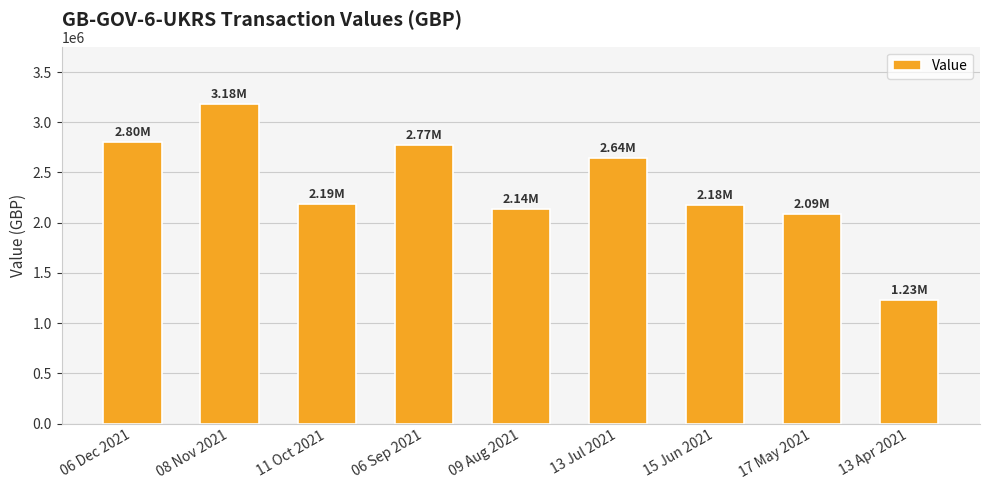

Is it true that the value at 08 Nov 2021 is 3180000?

True